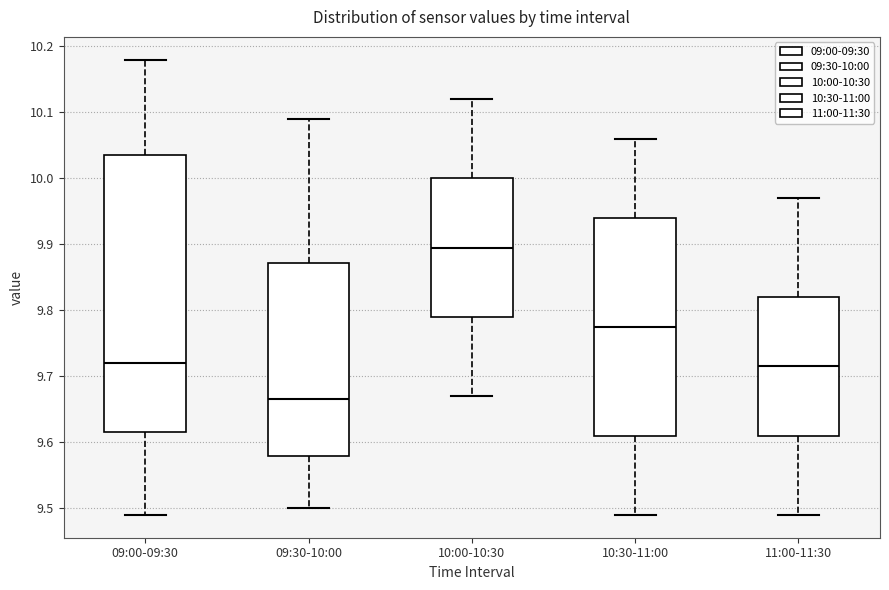

Reading left to right, read every box against the y-axis: the position of its median line, the range the box covers, and the ends of its whiskers. The values are not printed on the chart, so give them approximately, as read against the axis.

09:00-09:30: median 9.72, box 9.62 to 10.04, whiskers 9.49 to 10.18
09:30-10:00: median 9.67, box 9.58 to 9.87, whiskers 9.50 to 10.09
10:00-10:30: median 9.90, box 9.79 to 10.00, whiskers 9.67 to 10.12
10:30-11:00: median 9.78, box 9.61 to 9.94, whiskers 9.49 to 10.06
11:00-11:30: median 9.72, box 9.61 to 9.82, whiskers 9.49 to 9.97